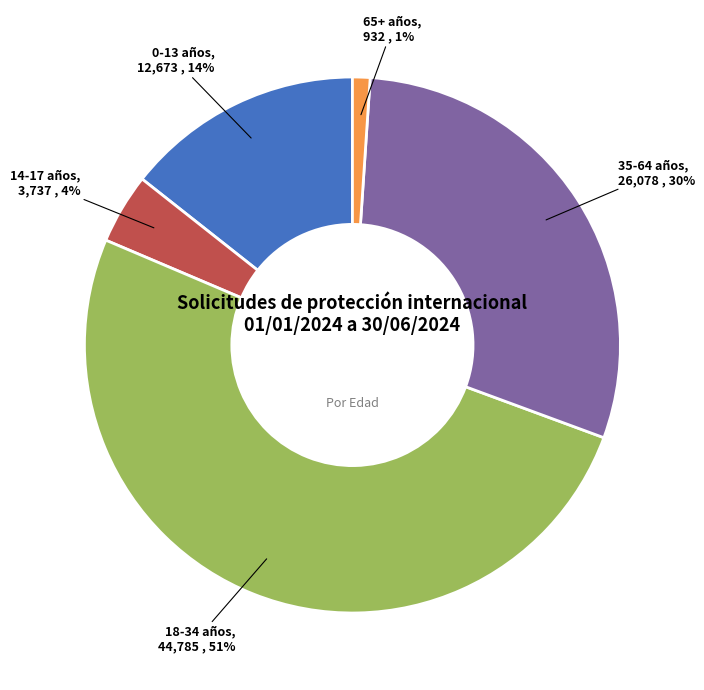

Does any single category account for the majority?

Yes